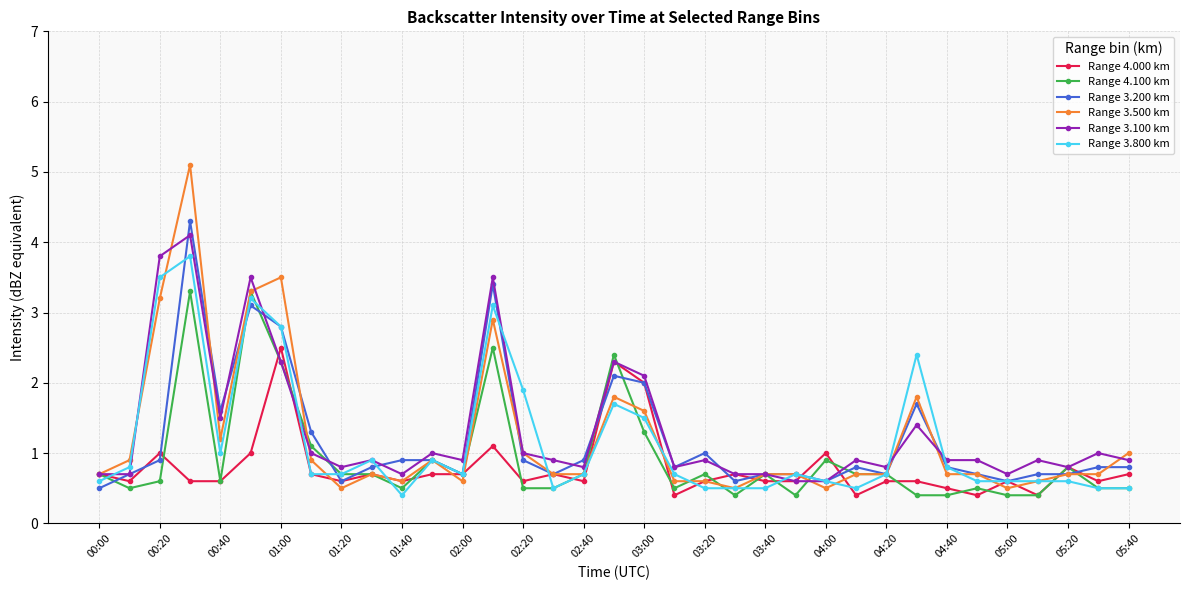

What is the minimum value for Range 3.800 km?

0.4